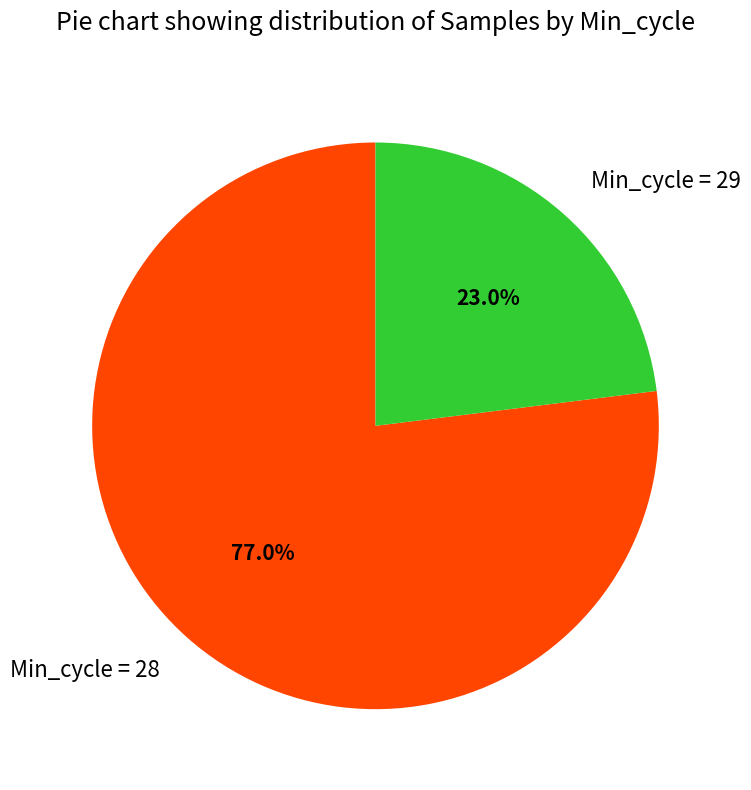

Is there any slice that represents more than half of the pie?

Yes